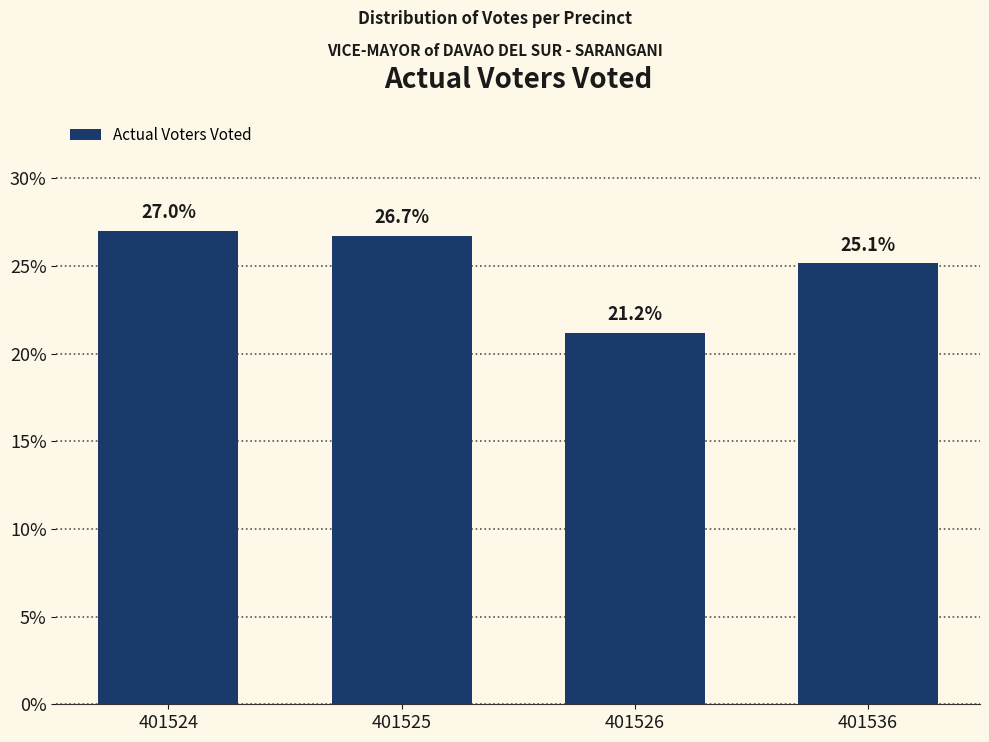

Reading left to right, list all the values displayed in this chart.

401524=27.0	401525=26.7	401526=21.2	401536=25.1